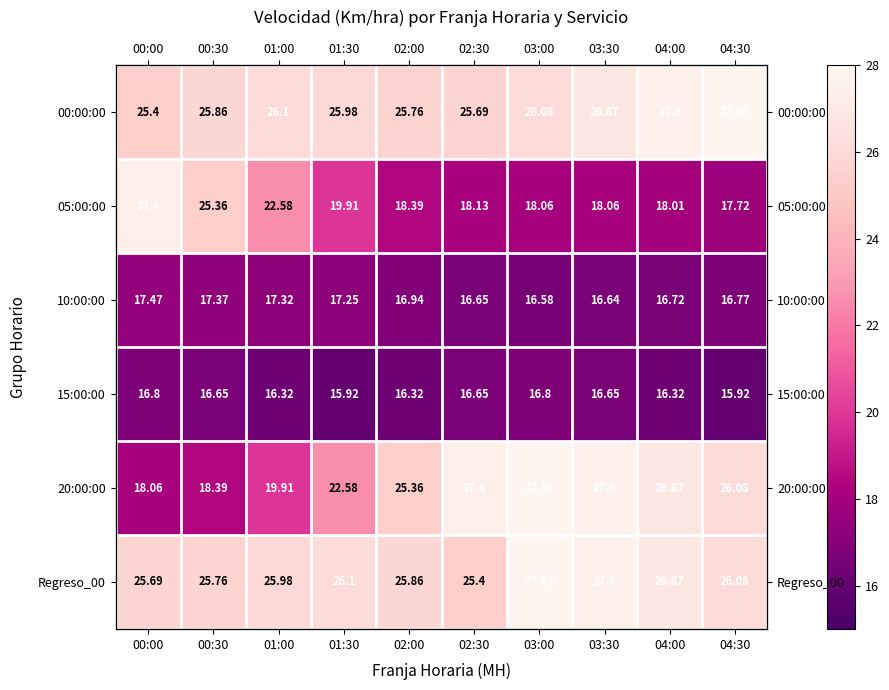

What is the sum of all 10:00:00 values?

169.7